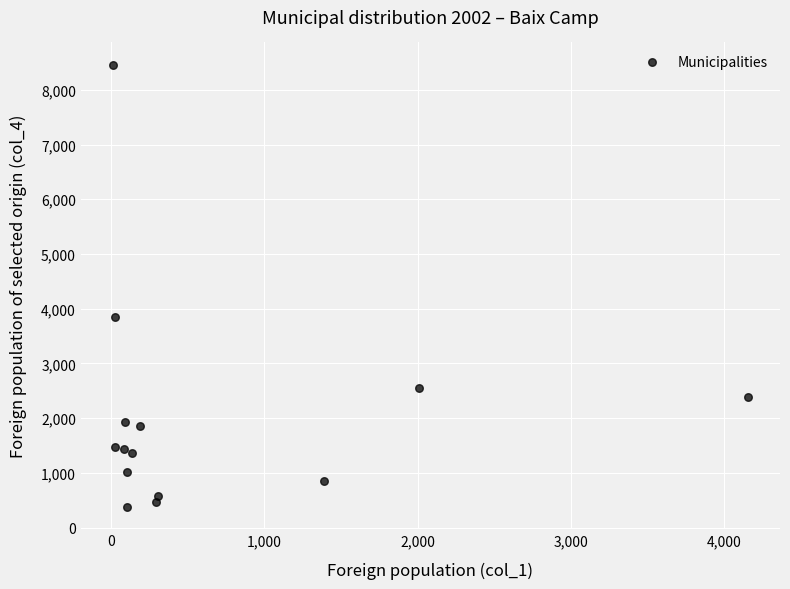

What is the range of X values (max minus min)?

4142